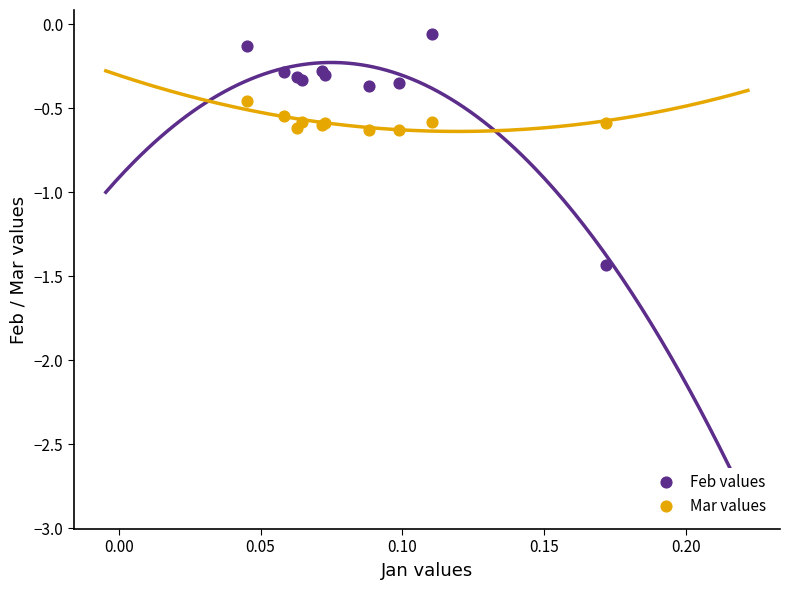

Which series contains the highest Y value?

Feb values